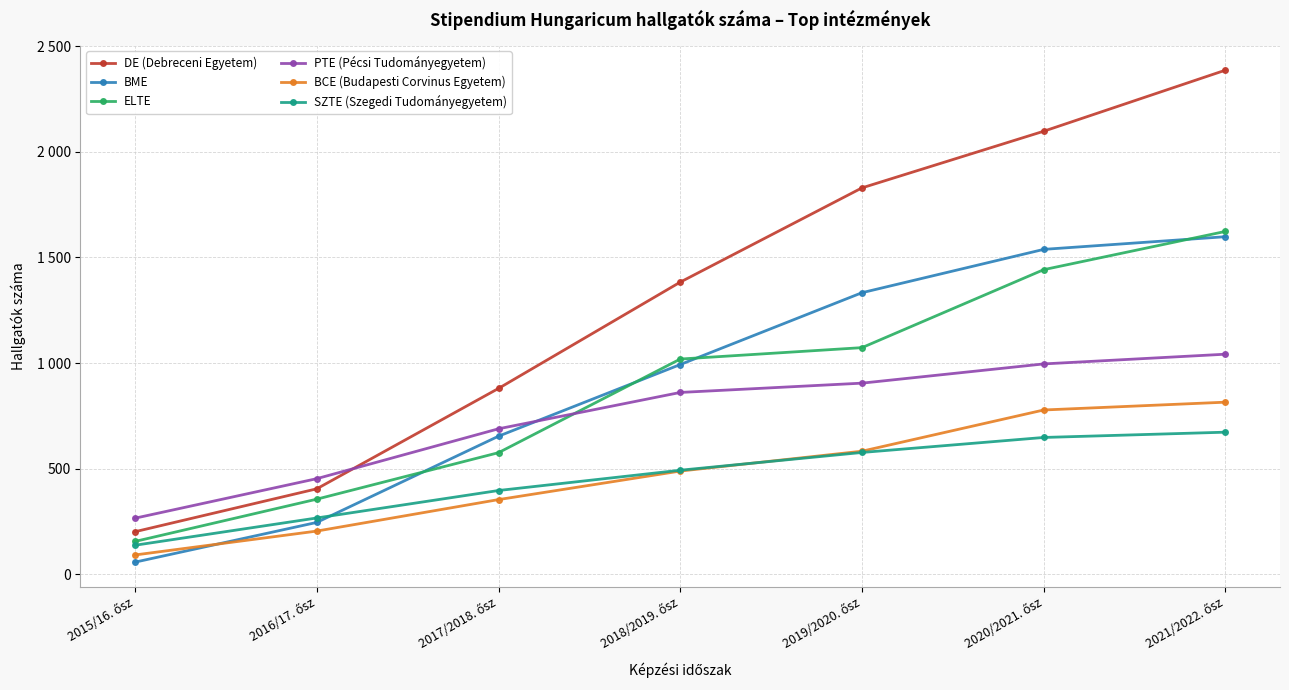

Is this an area chart (filled region under the line)?

No